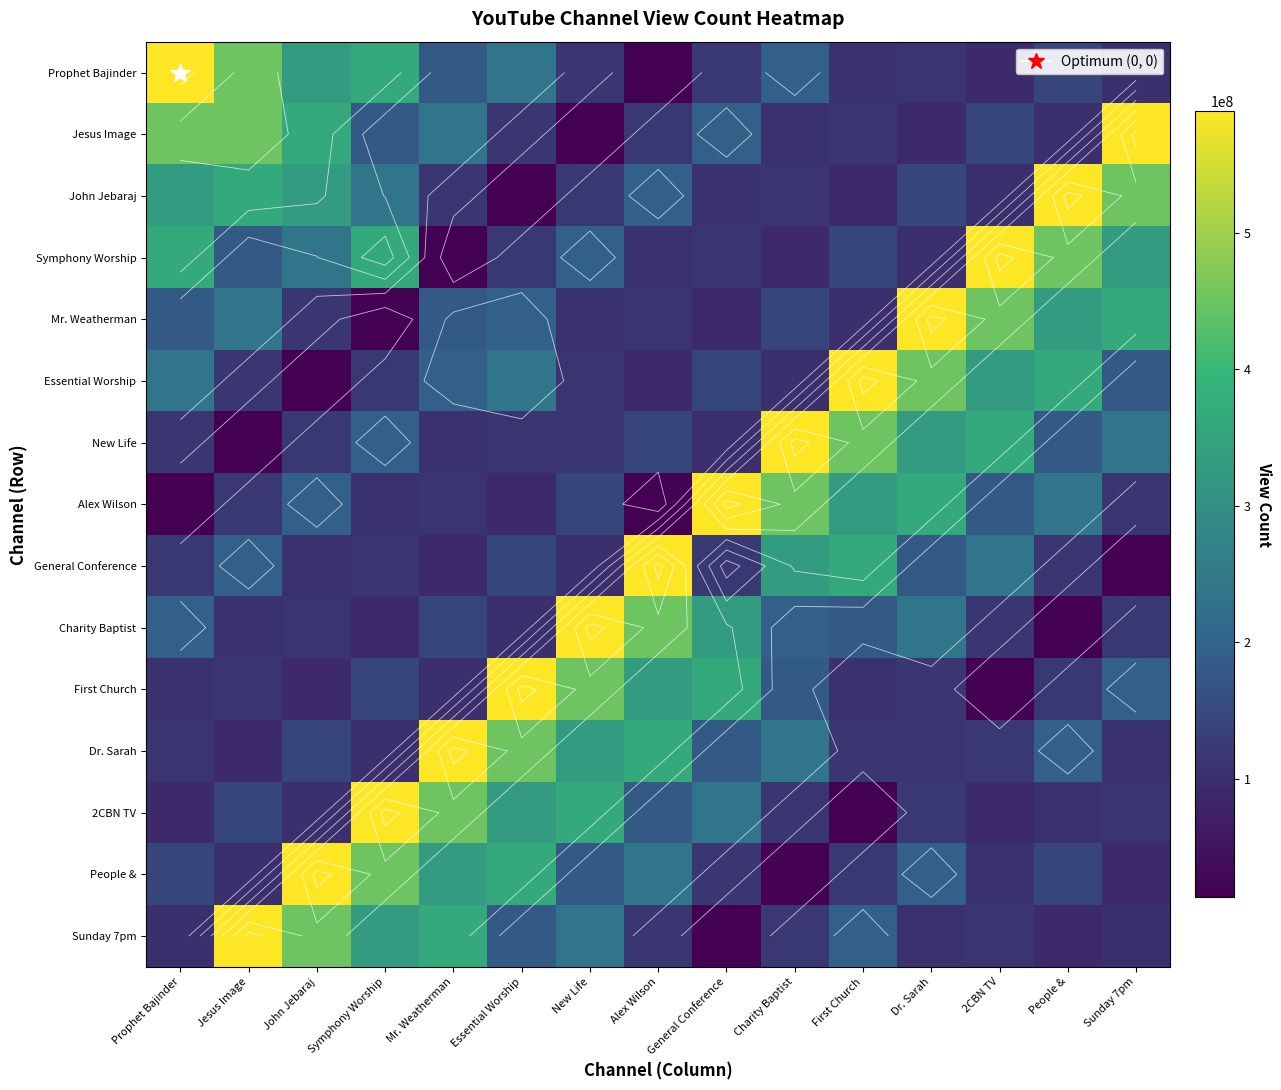

Which category has the lowest value in the General Conference series?

Sunday 7pm